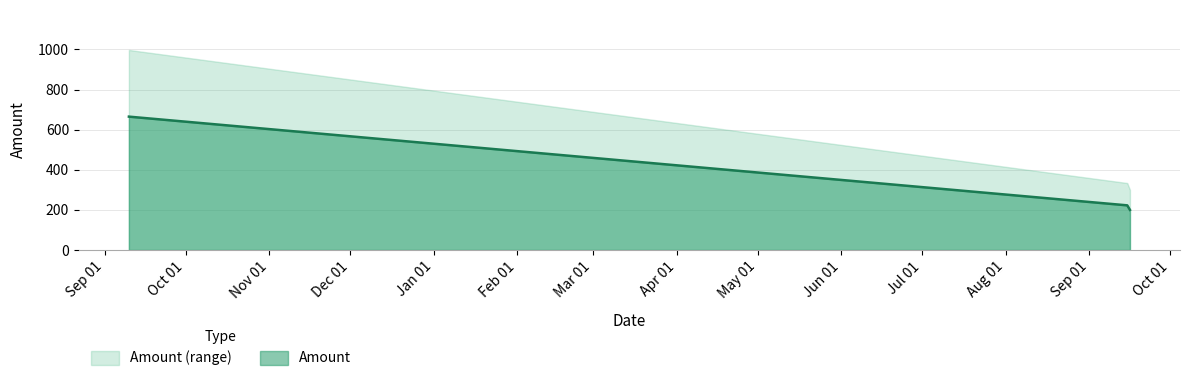

Count the number of values greater than 245.

2